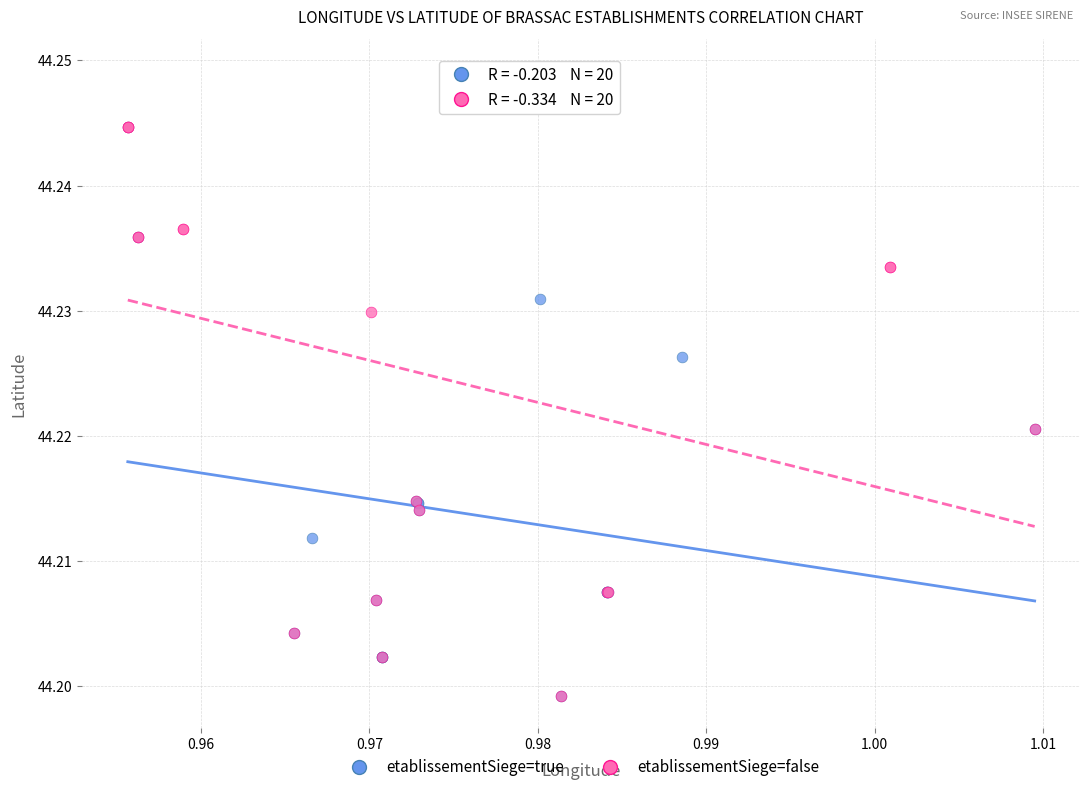

Which series contains the highest Y value?

etablissementSiege=false